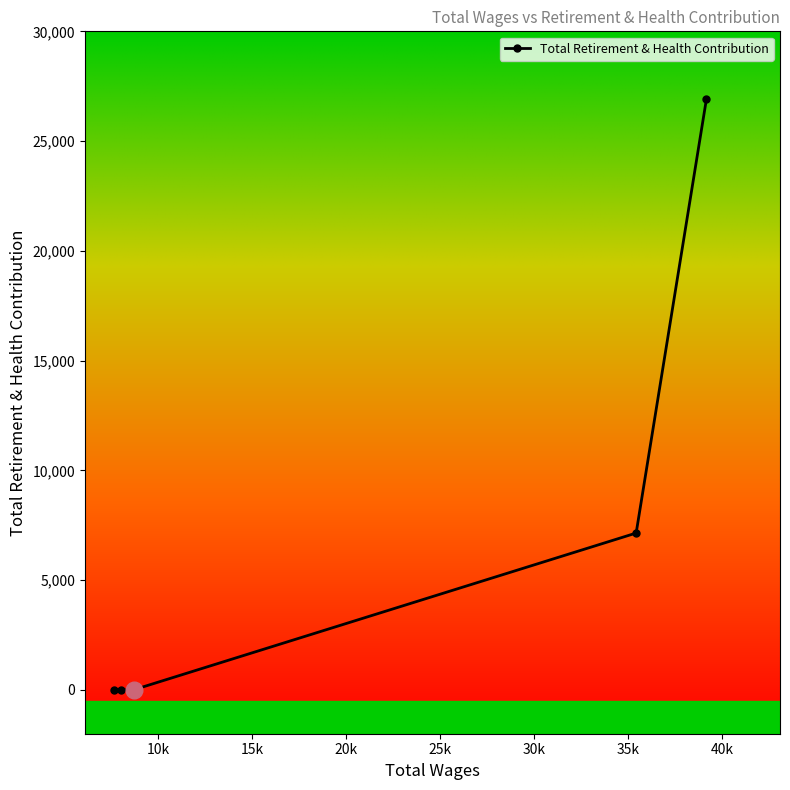

Which has a higher value, 39181.0 or 8696.0?

39181.0